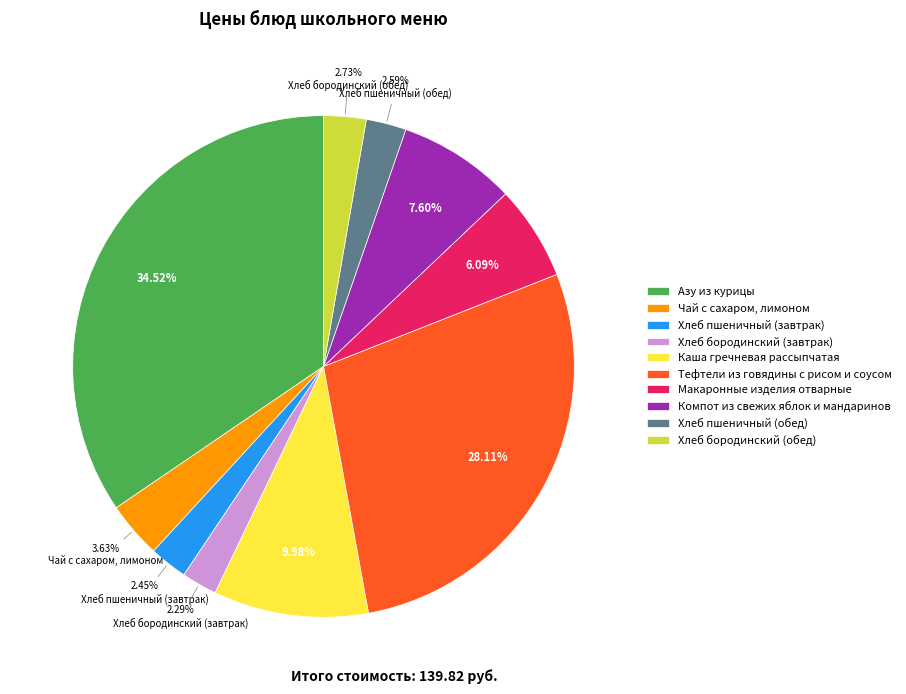

To the nearest percent, what portion does Компот из свежих яблок и мандаринов represent?

8%